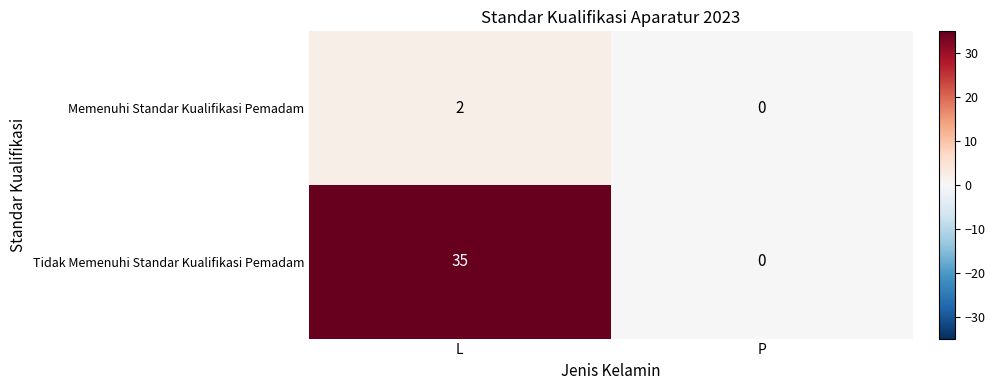

Reading right to left, transcribe all the data shown in this chart.

Memenuhi Standar Kualifikasi Pemadam: 0	2
Tidak Memenuhi Standar Kualifikasi Pemadam: 0	35